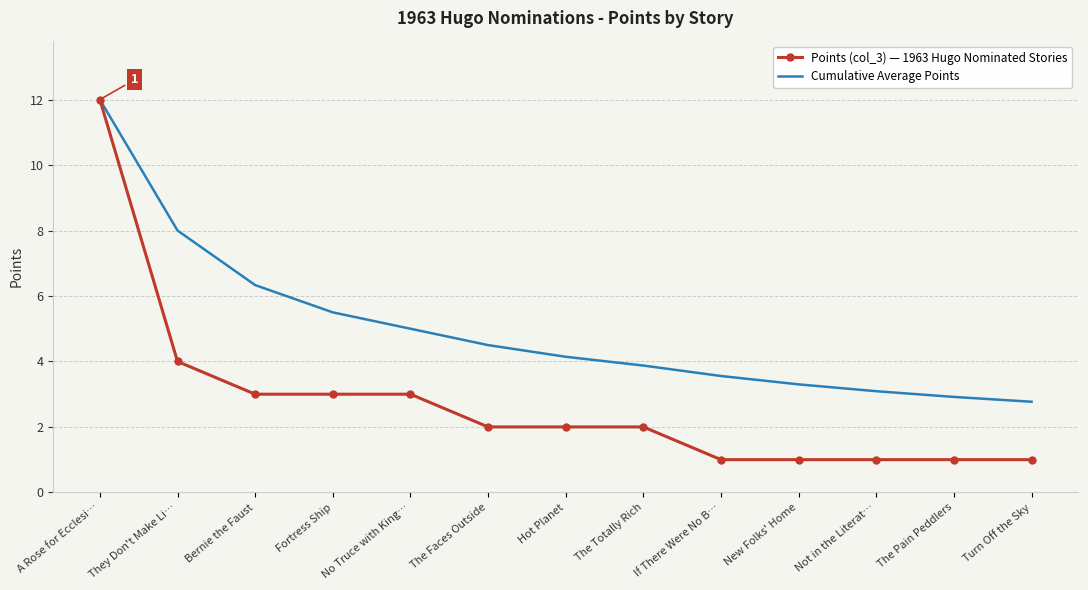

The value of Points (col_3) — 1963 Hugo Nominated Stories at Hot Planet is 2.8. True or false?

False